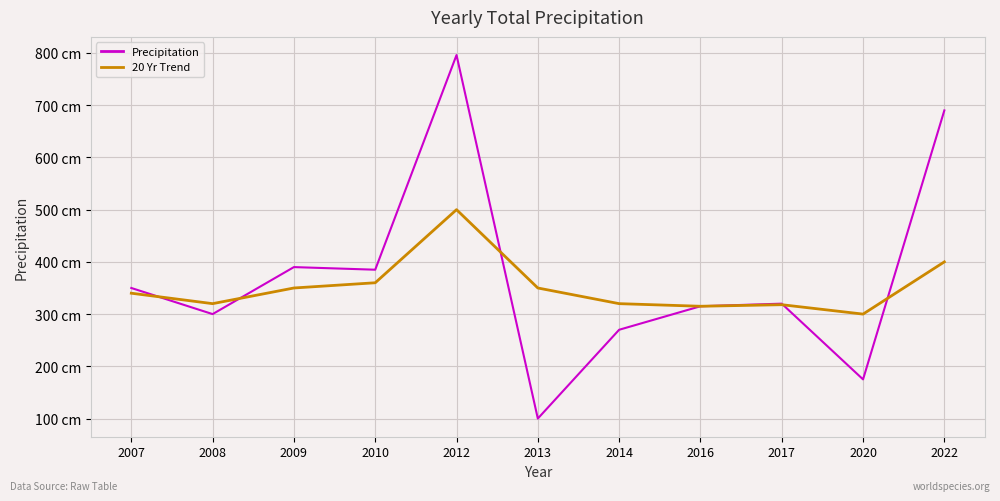

Does the chart display data point markers on the line(s)?

No